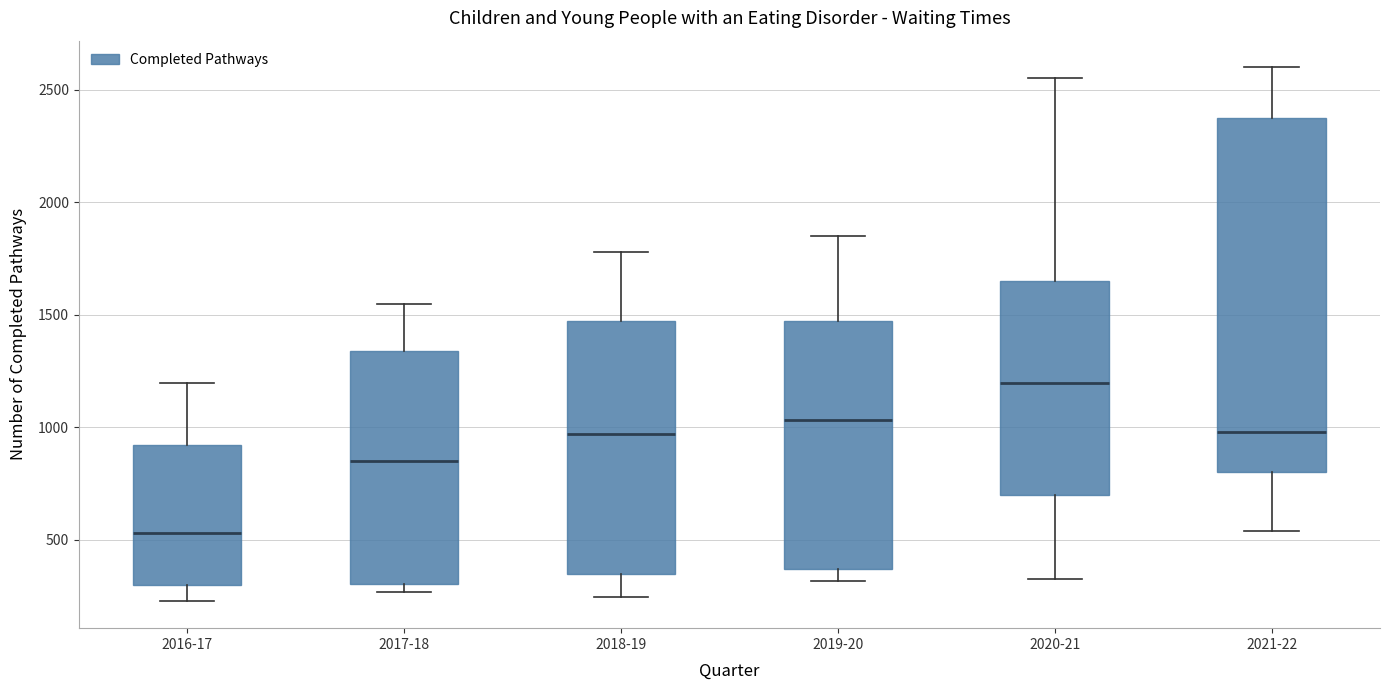

Reading left to right, read every box against the y-axis: the position of its median line, the range the box covers, and the ends of its whiskers. The values are not printed on the chart, so give them approximately, as read against the axis.

2016-17: median 550, box 300 to 900, whiskers 250 to 1200
2017-18: median 850, box 300 to 1350, whiskers 250 to 1550
2018-19: median 950, box 350 to 1450, whiskers 250 to 1800
2019-20: median 1050, box 350 to 1450, whiskers 300 to 1850
2020-21: median 1200, box 700 to 1650, whiskers 350 to 2550
2021-22: median 1000, box 800 to 2400, whiskers 550 to 2600